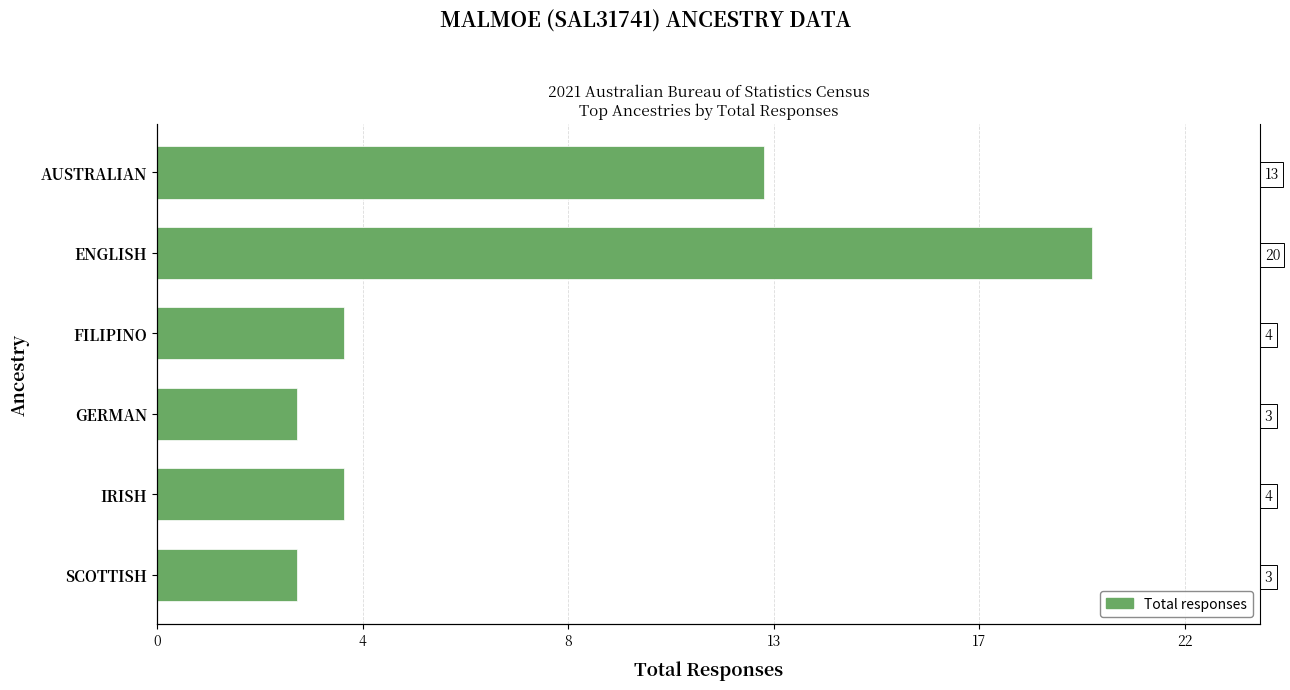

Count the number of values greater than 4.

2